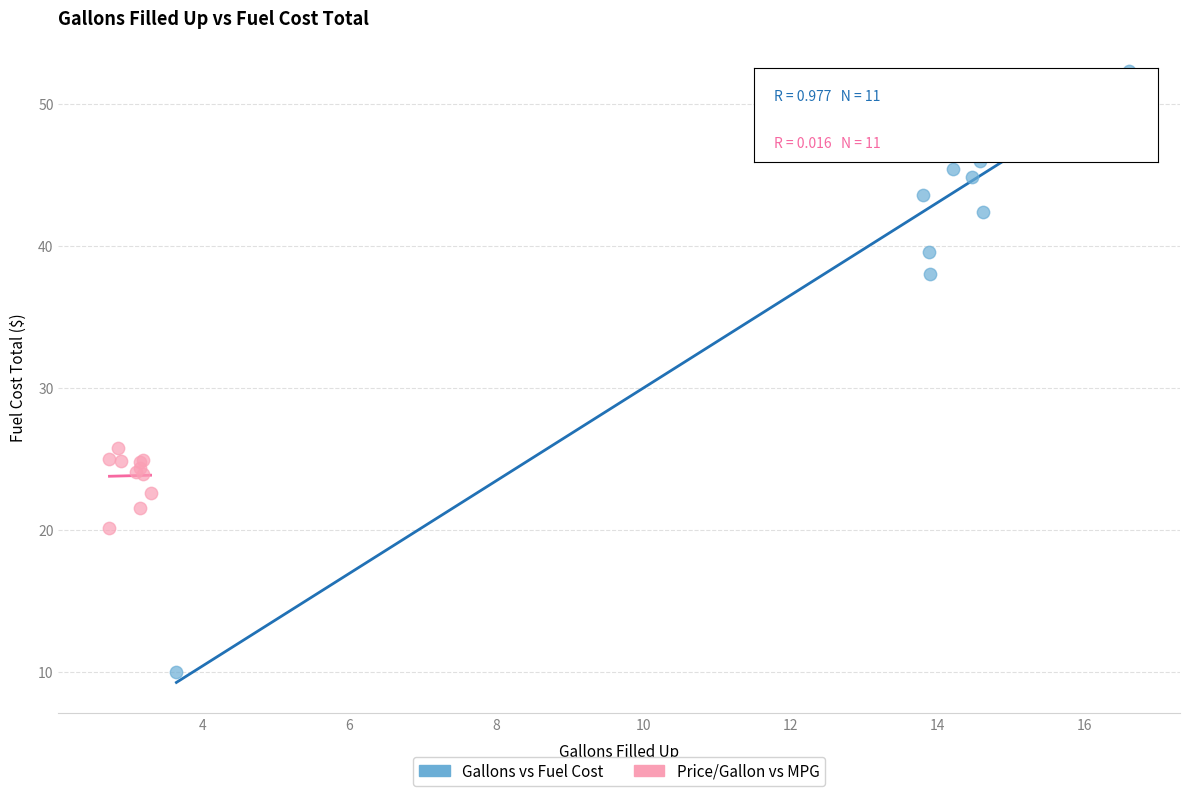

Which series contains the highest Y value?

Gallons vs Fuel Cost